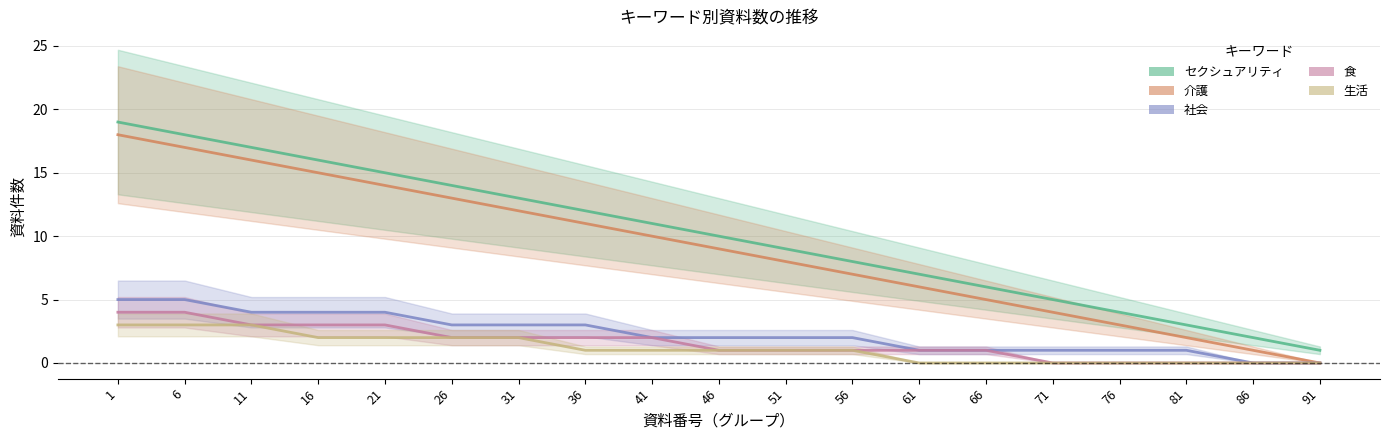

How many lines are shown in the chart?

5